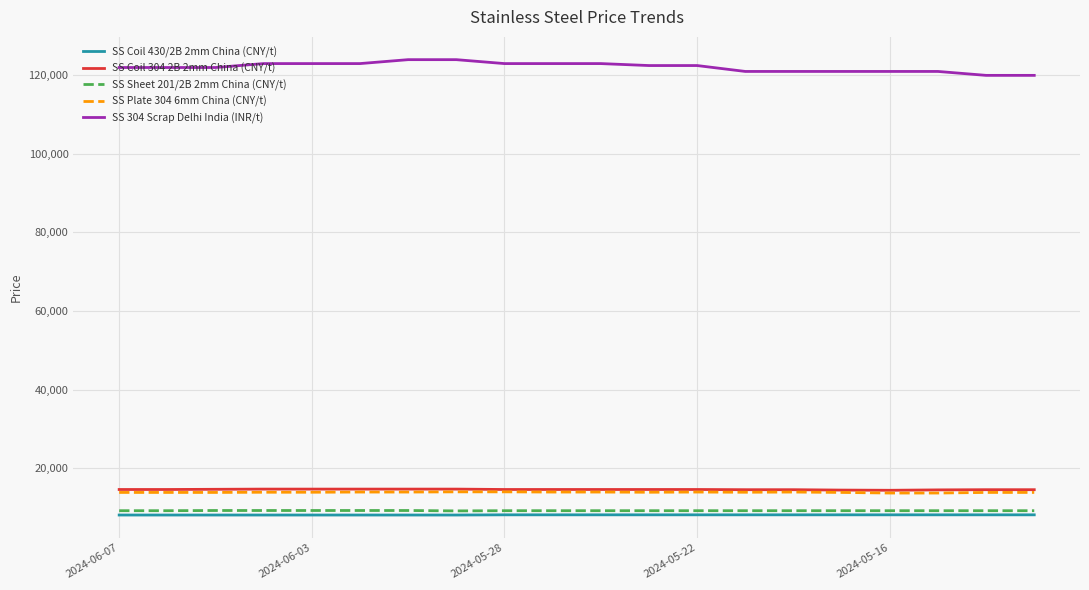

True or false: SS Coil 430/2B 2mm China (CNY/t) and SS Coil 304 2B 2mm China (CNY/t) intersect in this chart.

False